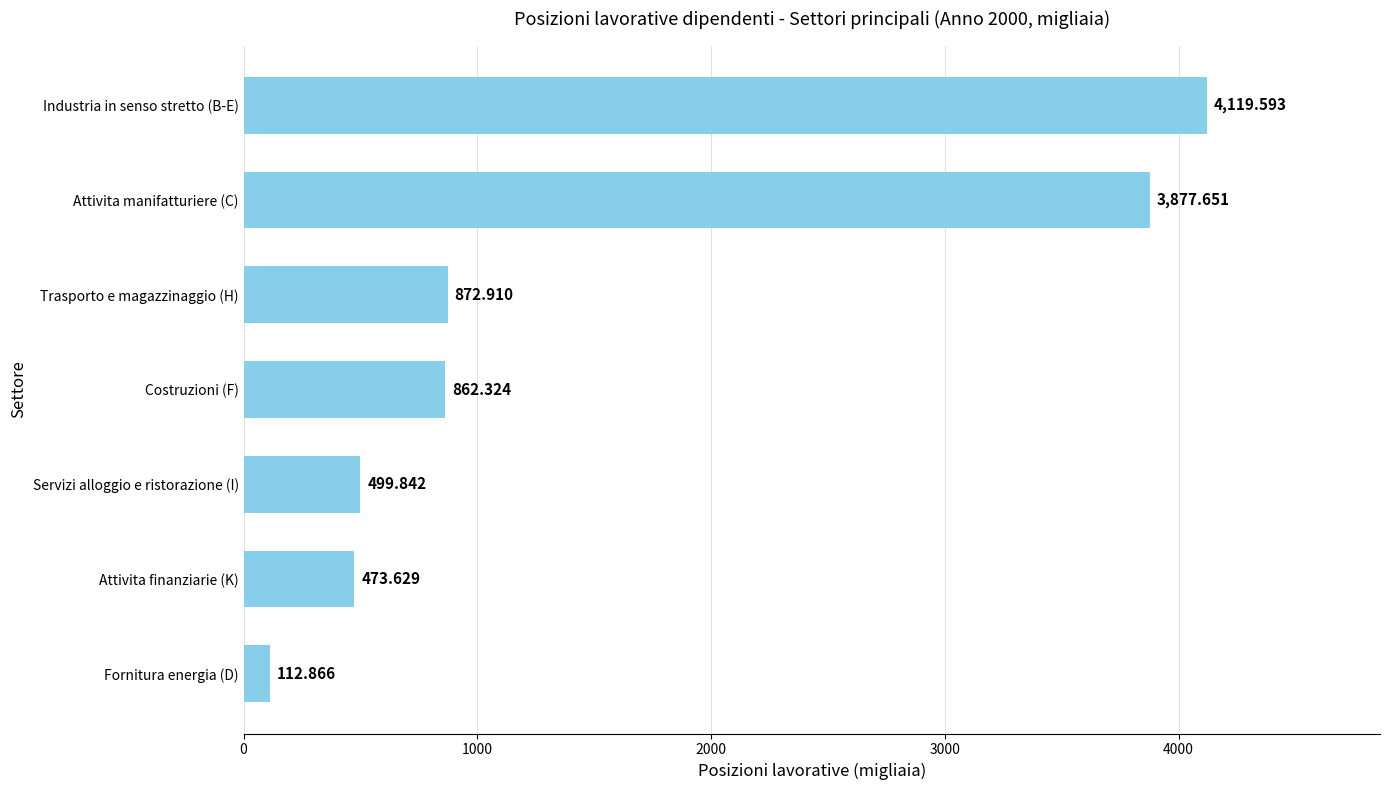

Between Servizi alloggio e ristorazione (I) and Attivita finanziarie (K), which is larger?

Servizi alloggio e ristorazione (I)